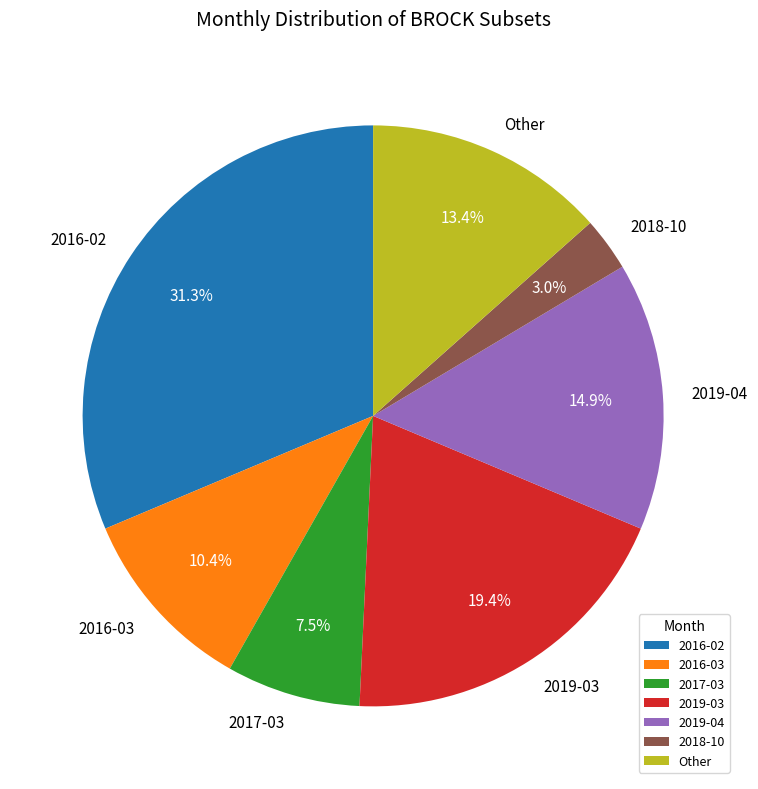

How many slices are in this pie chart?

7